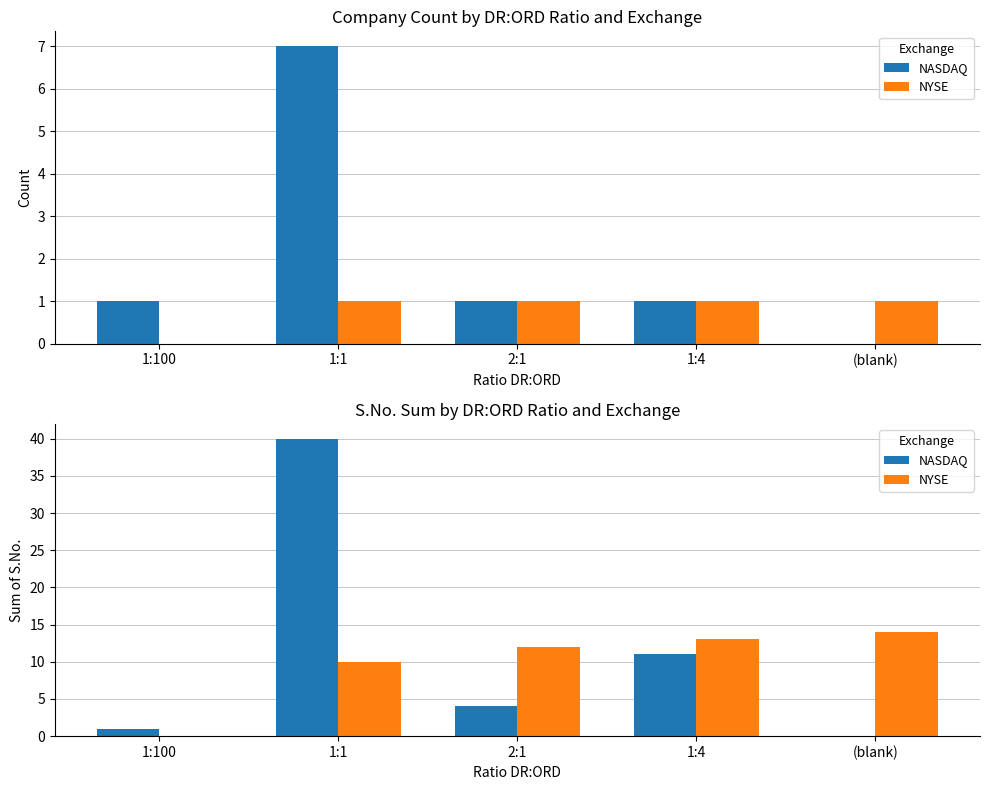

Which series has the widest spread of values?

NASDAQ